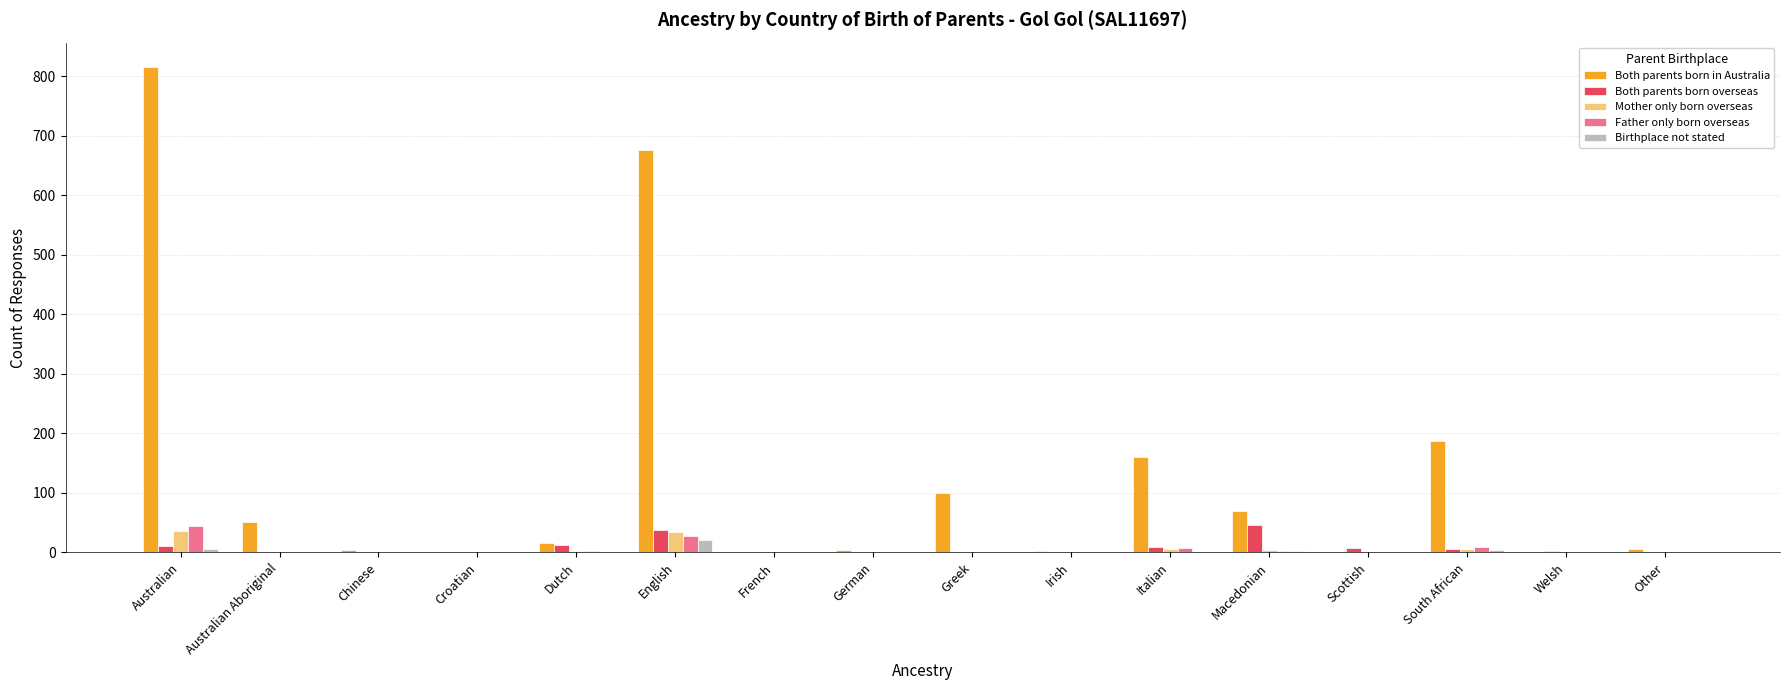

Which series has the largest total across all categories?

Both parents born in Australia